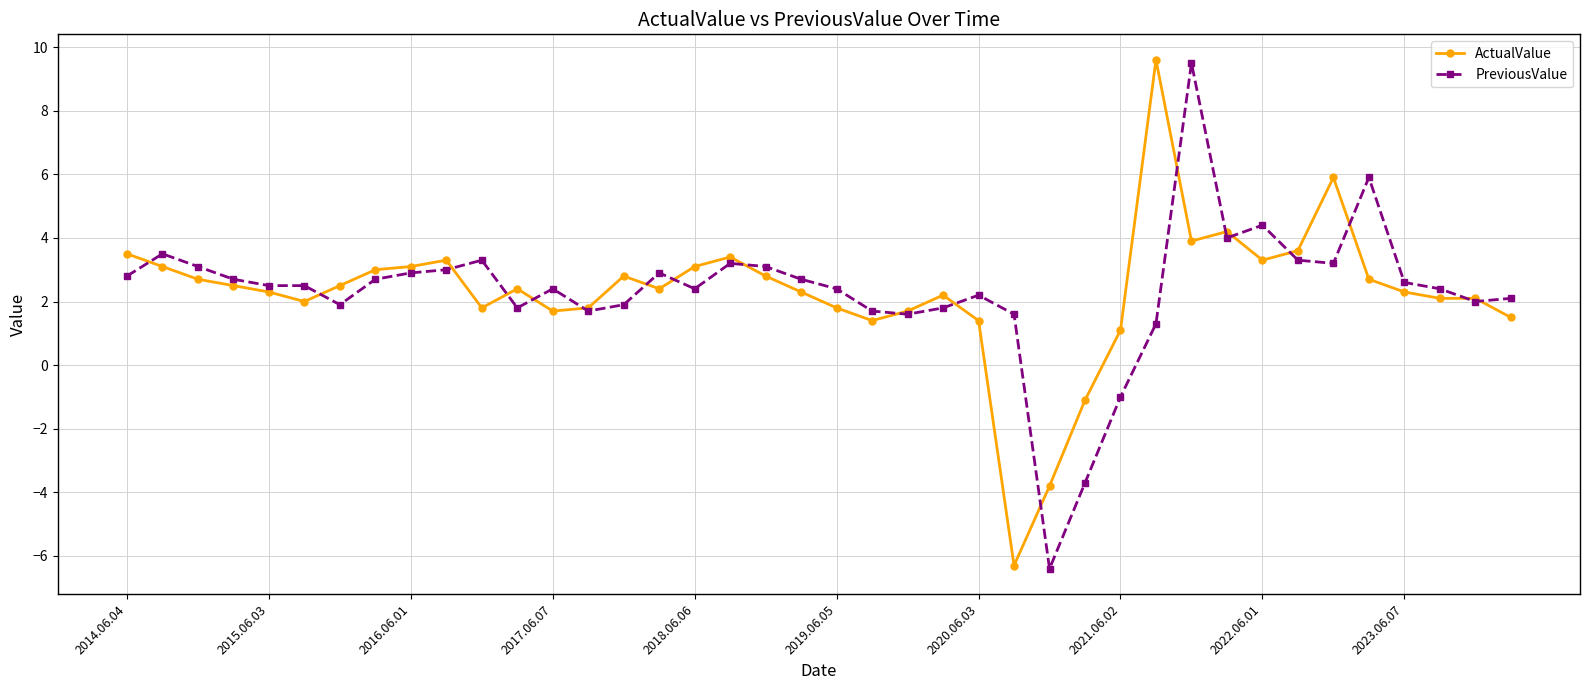

What is the smallest value displayed?

-6.4